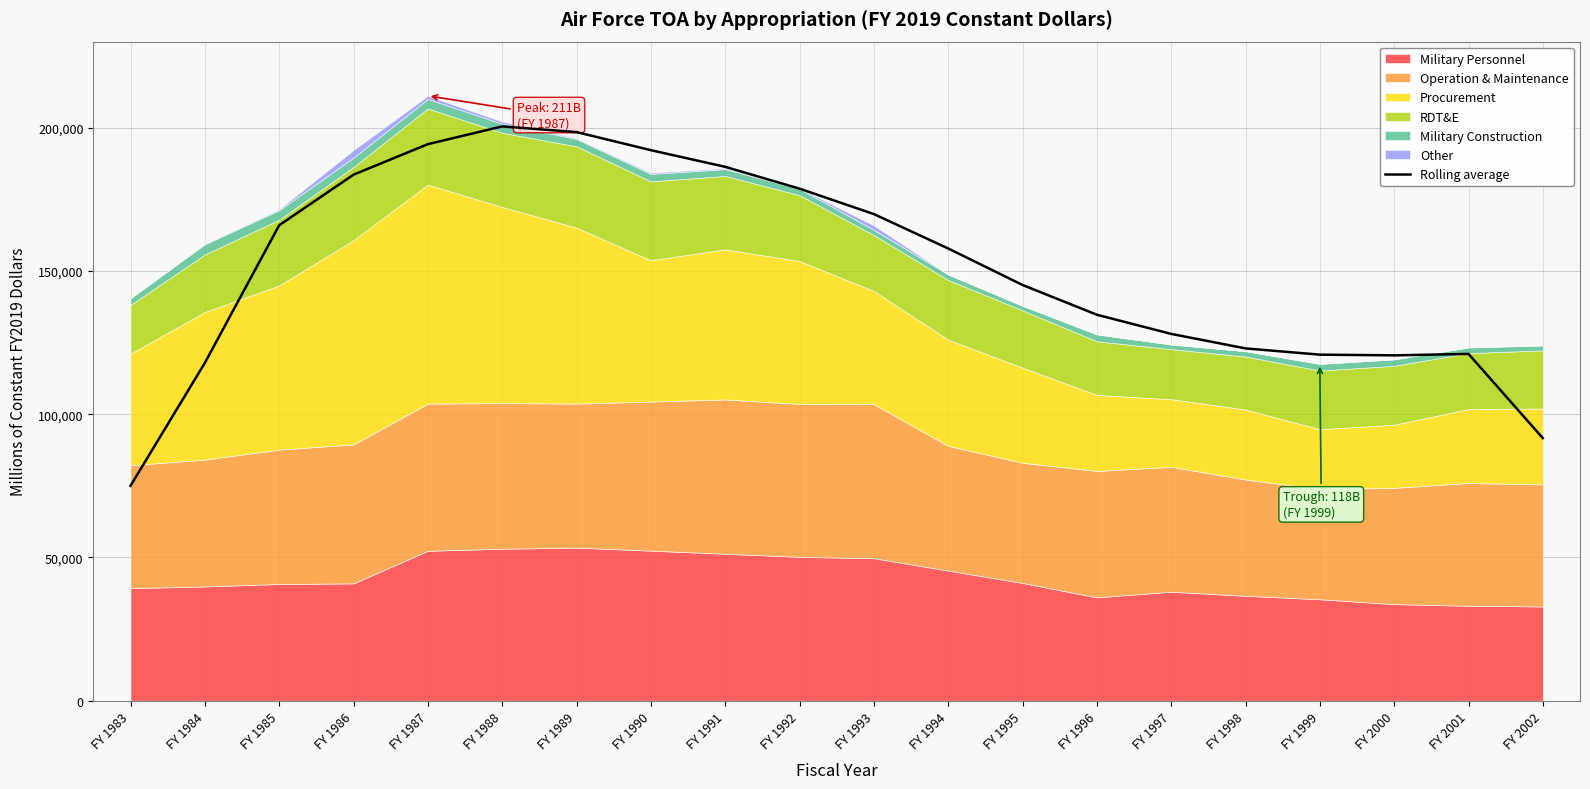

List the labels in order of value, largest first.

FY 1988, FY 1989, FY 1987, FY 1990, FY 1991, FY 1986, FY 1992, FY 1993, FY 1985, FY 1994, FY 1995, FY 1996, FY 1997, FY 1998, FY 2001, FY 1999, FY 2000, FY 1984, FY 2002, FY 1983